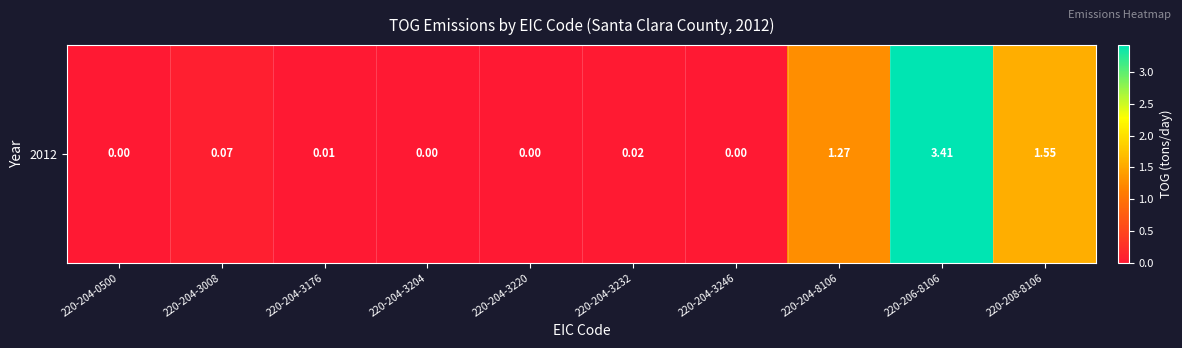

The chart shows a value of 0.0 at 220-204-3176. True or false?

True